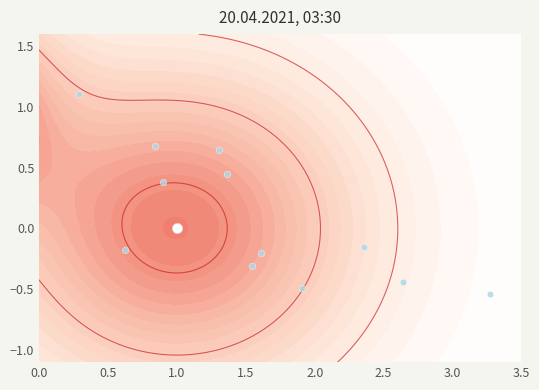

How many values are above zero?

12